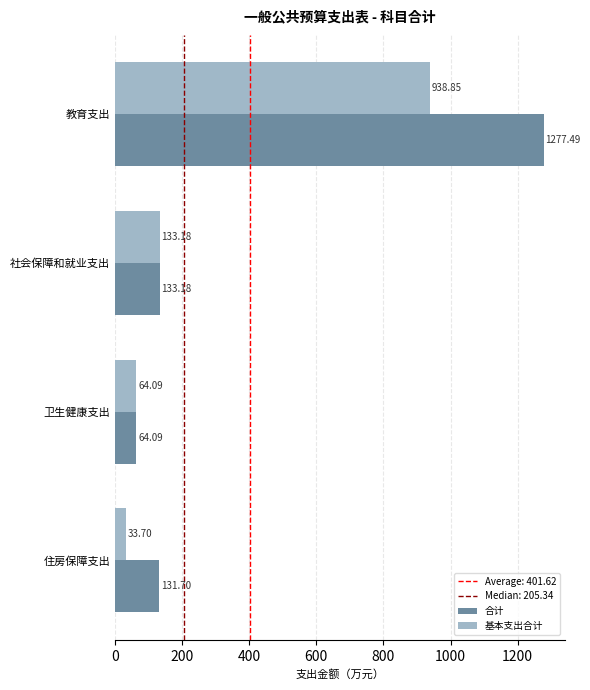

What is the difference between the maximum and second lowest values in the 合计 series?

1145.8